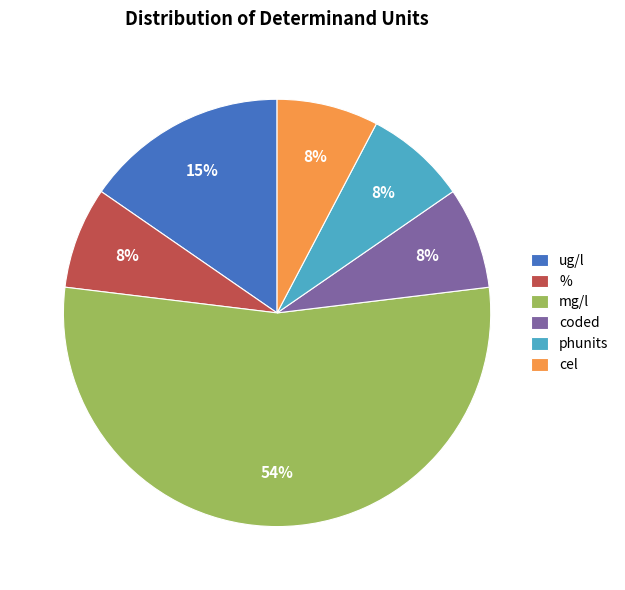

True or false: mg/l accounts for 48% of the total.

False